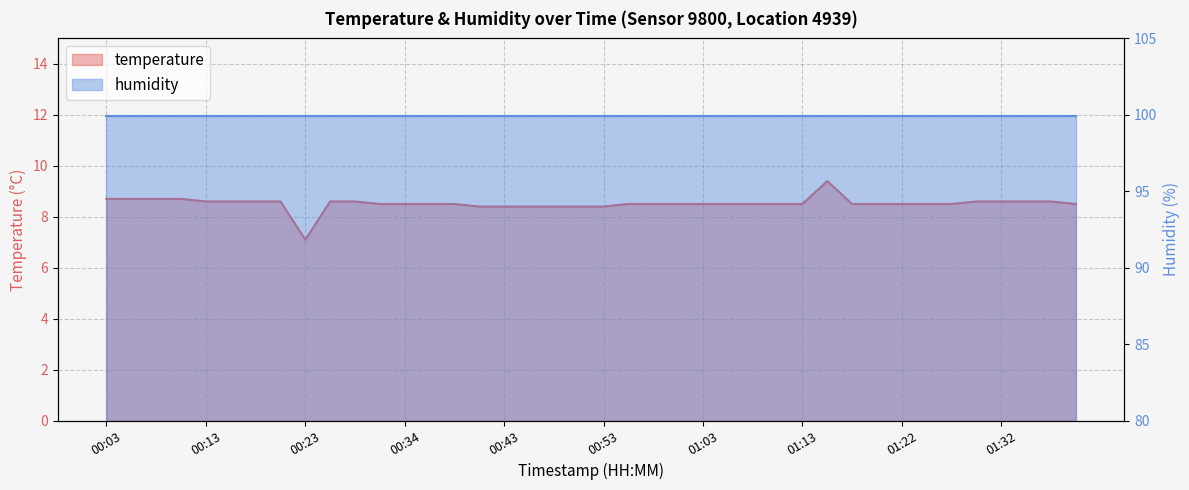

Reading left to right, list all the values displayed in this chart.

8.7	8.7	8.7	8.7	8.6	8.6	8.6	8.6	7.1	8.6	8.6	8.5	8.5	8.5	8.5	8.4	8.4	8.4	8.4	8.4	8.4	8.5	8.5	8.5	8.5	8.5	8.5	8.5	8.5	9.4	8.5	8.5	8.5	8.5	8.5	8.6	8.6	8.6	8.6	8.5